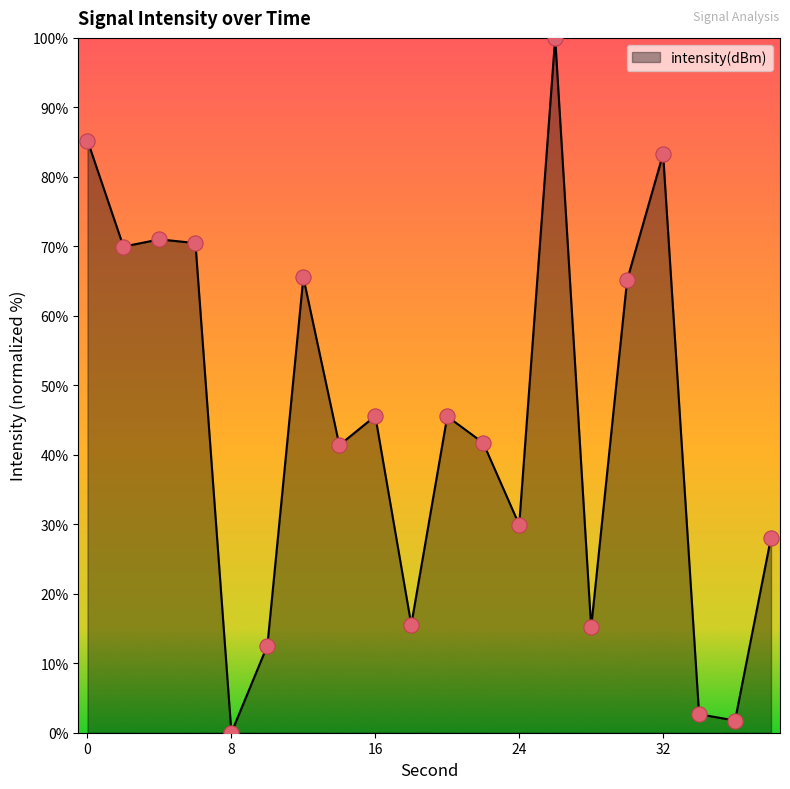

What is the difference between the maximum and minimum values?

100.0